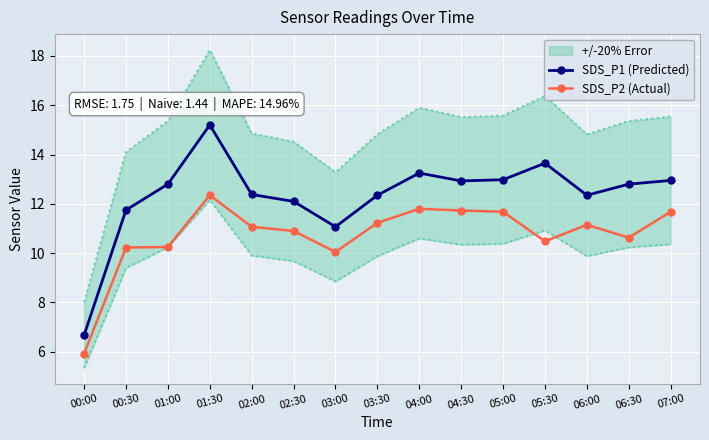

What is the total value across all series at 05:00?

24.7